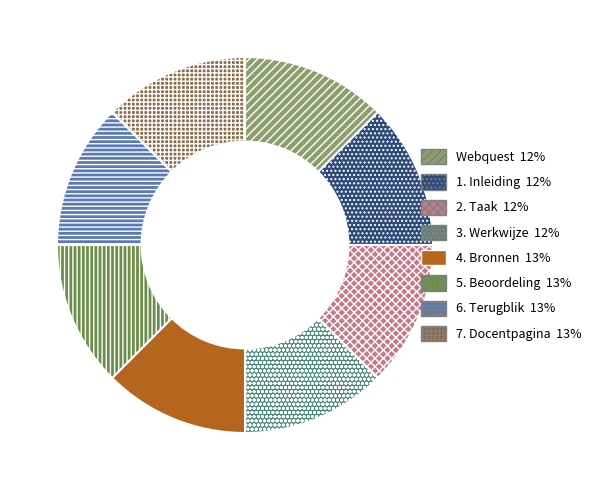

What is the ratio of the value at 4. Bronnen to the value at 5. Beoordeling?

1.0